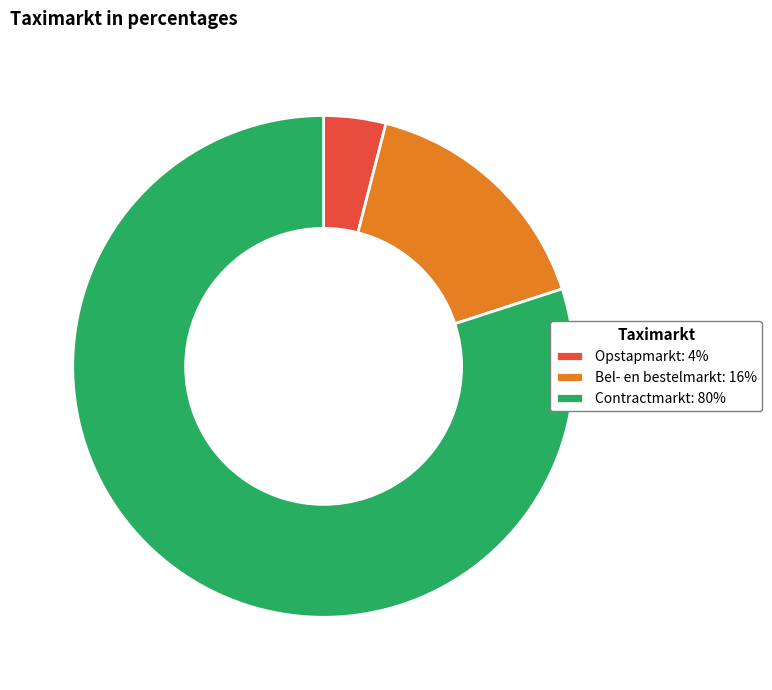

How many segments does this pie chart have?

3